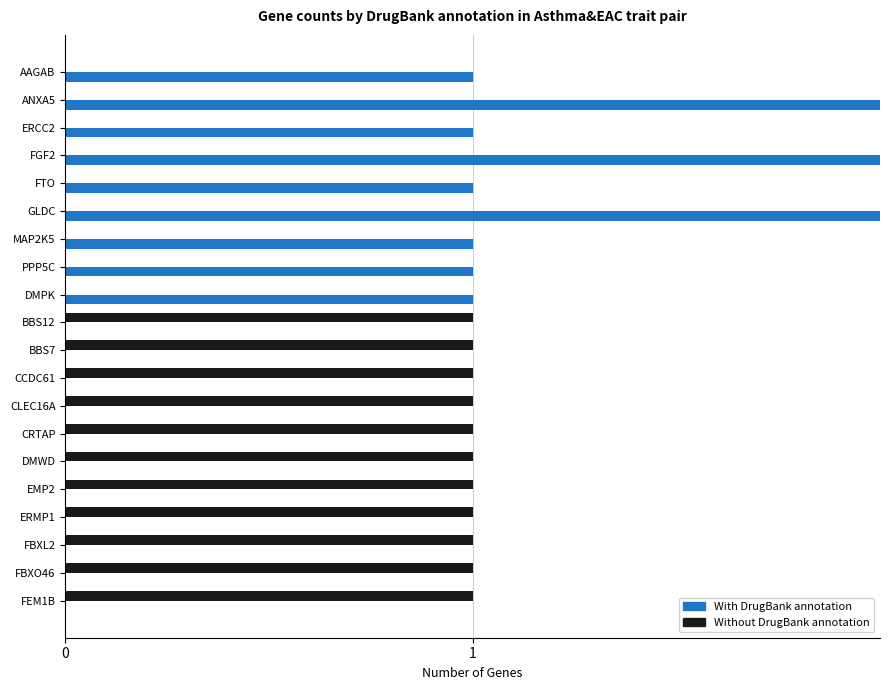

Is the value of With DrugBank at GLDC greater than the value of Without DrugBank at MAP2K5?

Yes